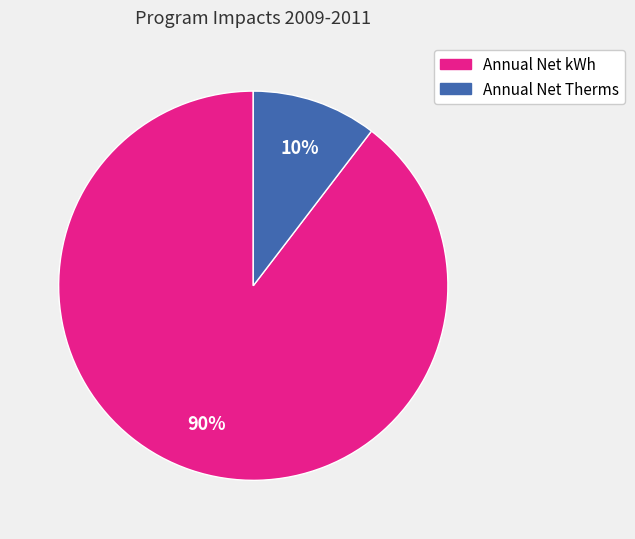

Between Annual Net Therms and Annual Net kWh, which is larger?

Annual Net kWh